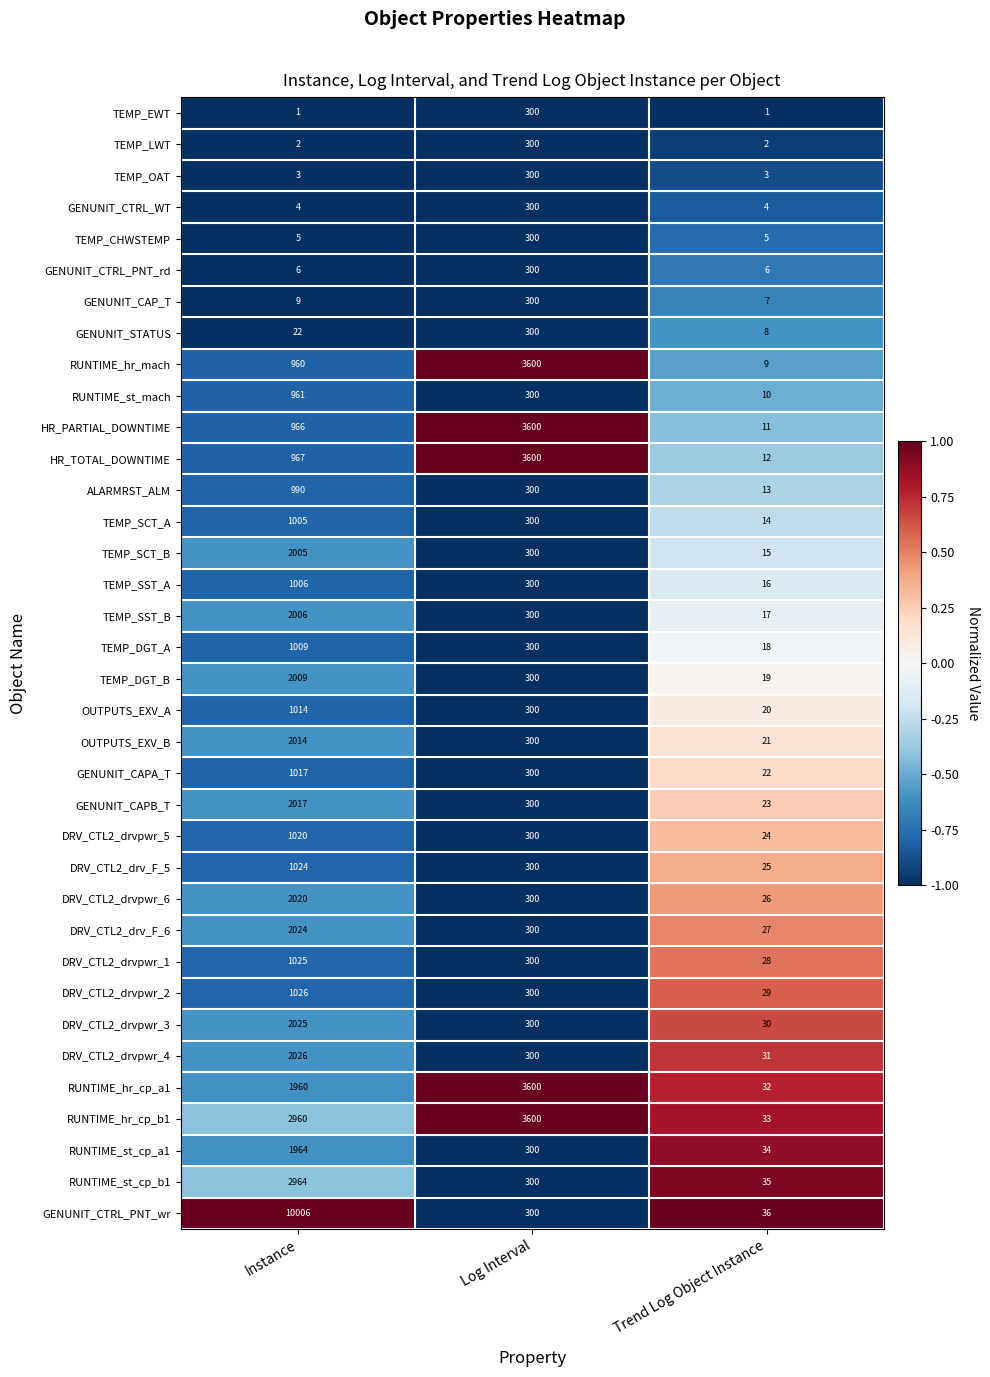

At which label does DRV_CTL2_drvpwr_5 first exceed 300?

Instance